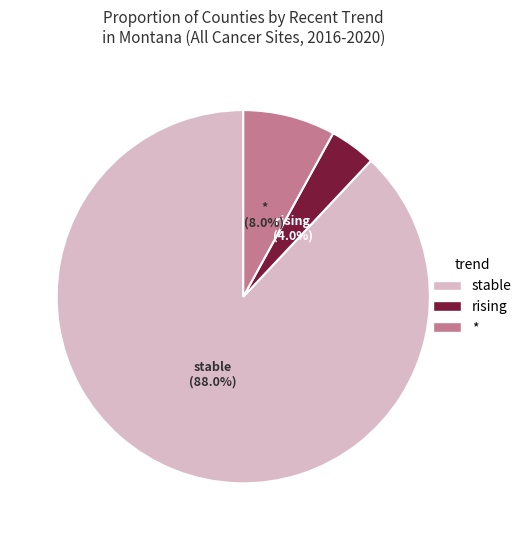

Which category accounts for the majority?

stable